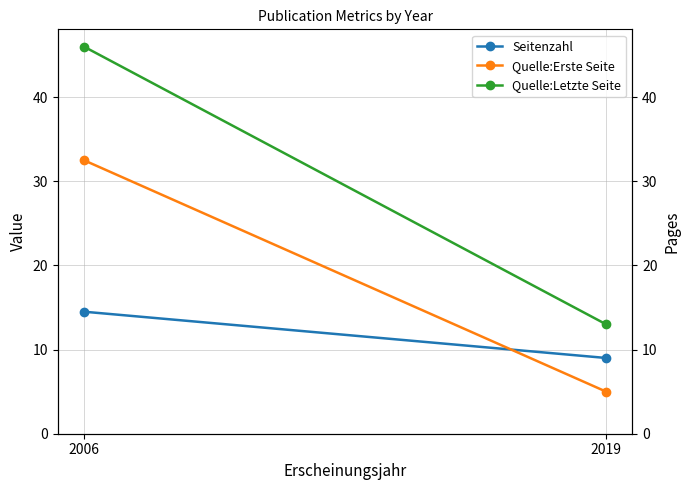

At 2019, list the series in order from largest to smallest.

Quelle:Letzte Seite, Seitenzahl, Quelle:Erste Seite